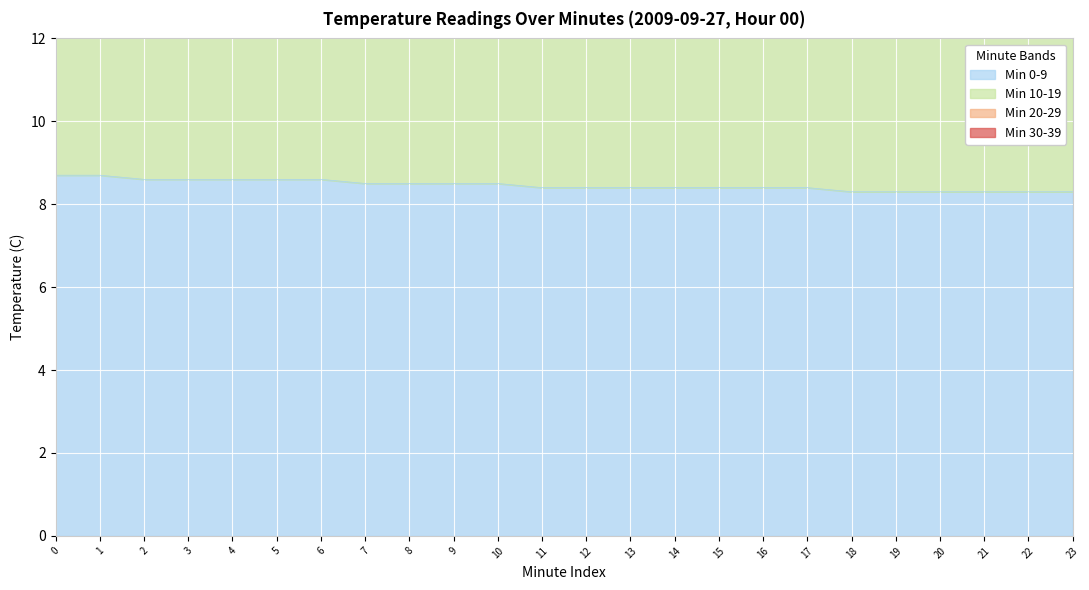

What is the difference between the maximum and minimum values in the Min 0-9 series?

0.4